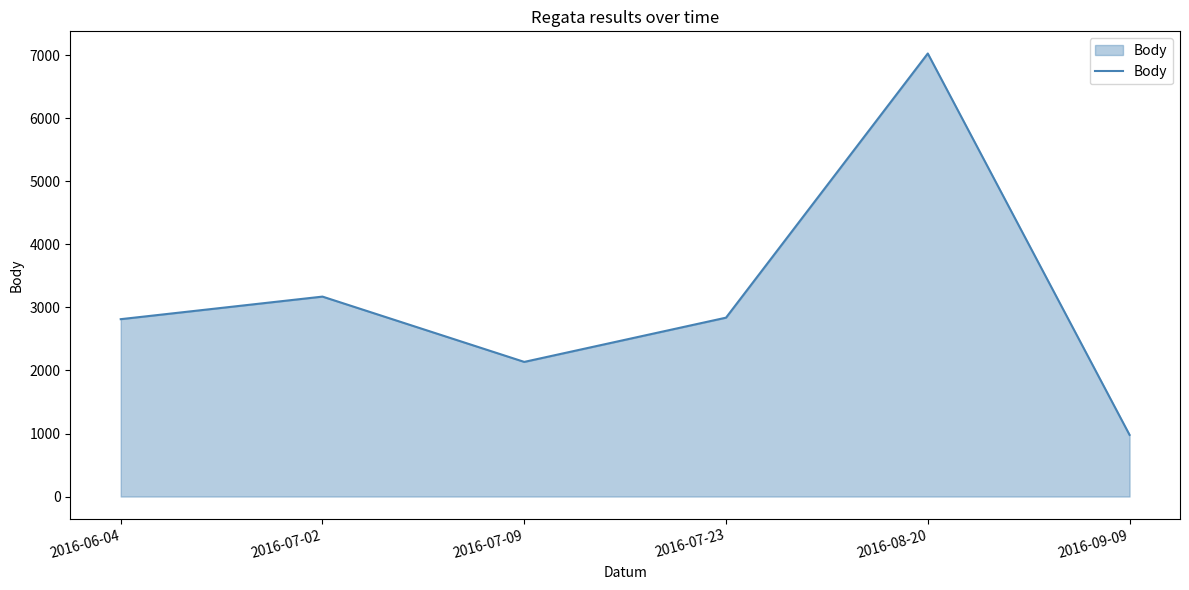

Does the chart display data point markers on the line(s)?

No